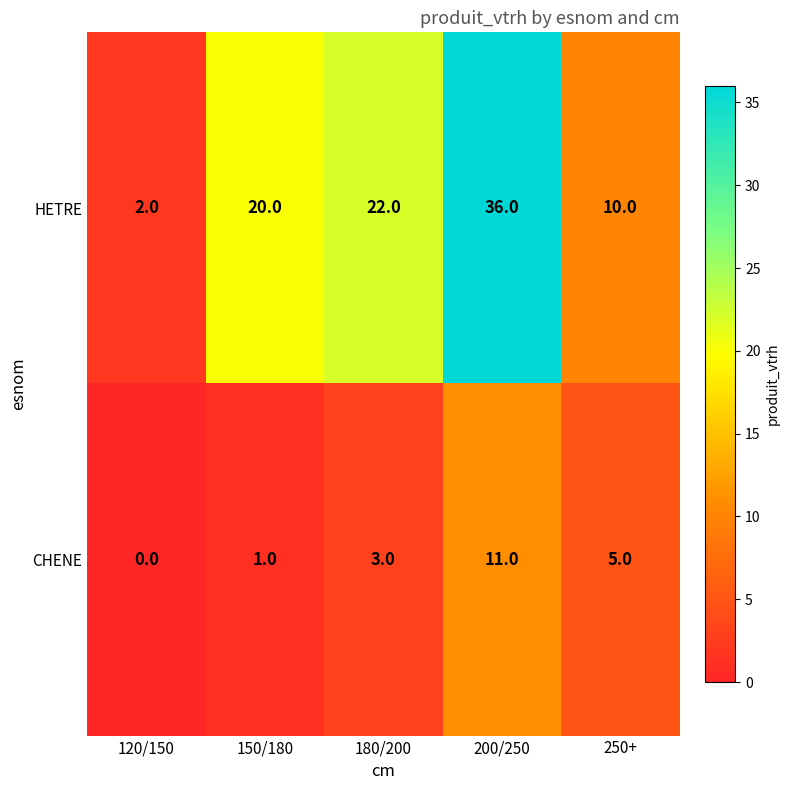

Is the value of CHENE at 180/200 greater than the value of HETRE at 120/150?

Yes